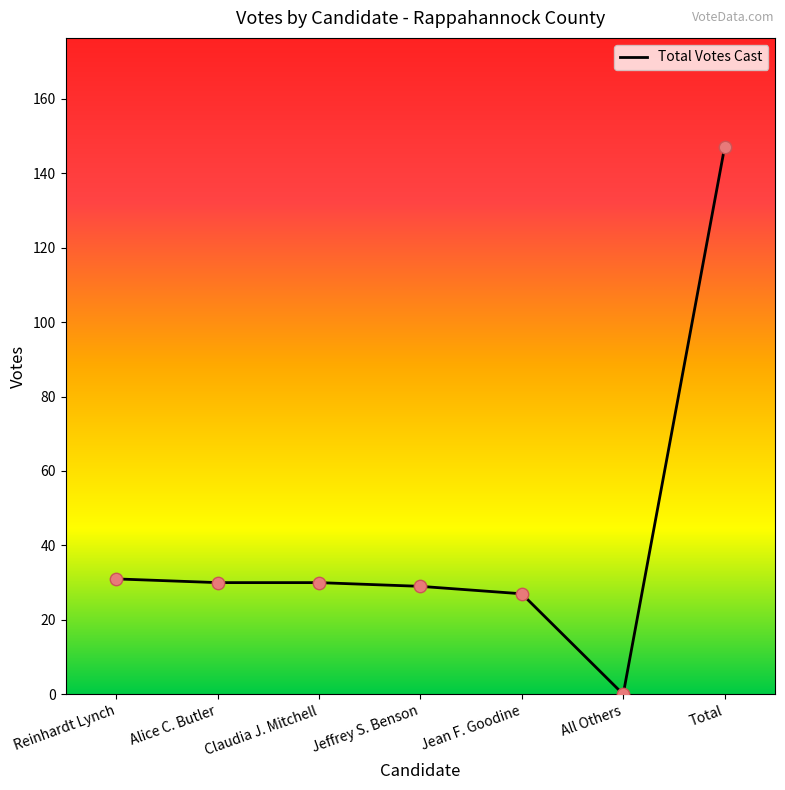

Which has a higher value, Jean F. Goodine or Total?

Total